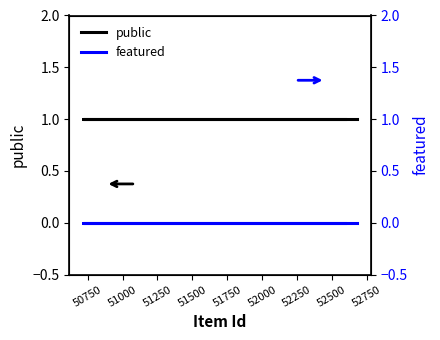

What is the value of the public point at the 1st from the left?

1